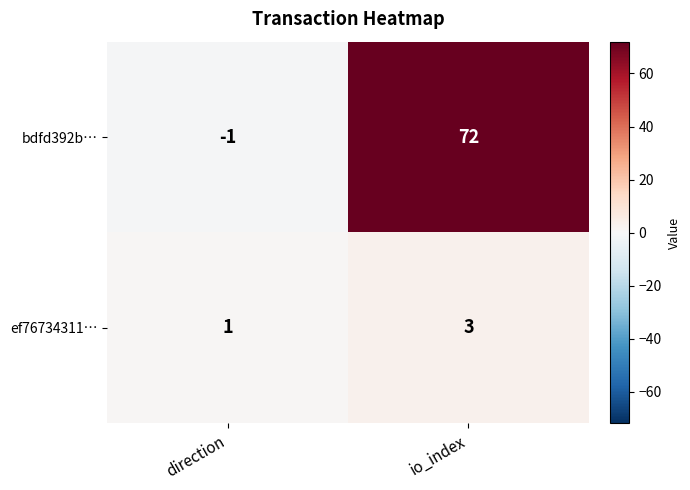

What is the approximate value of bdfd392b… at io_index, to the nearest 10?

70